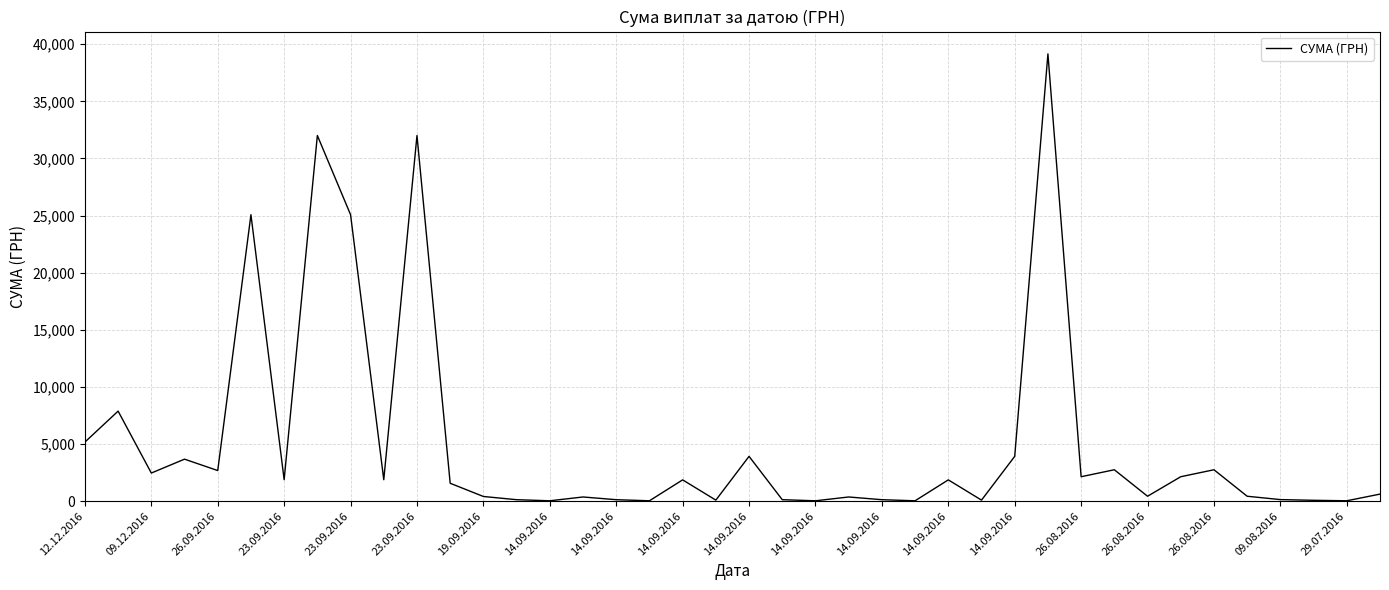

What is the maximum value shown in the chart?

39150.8